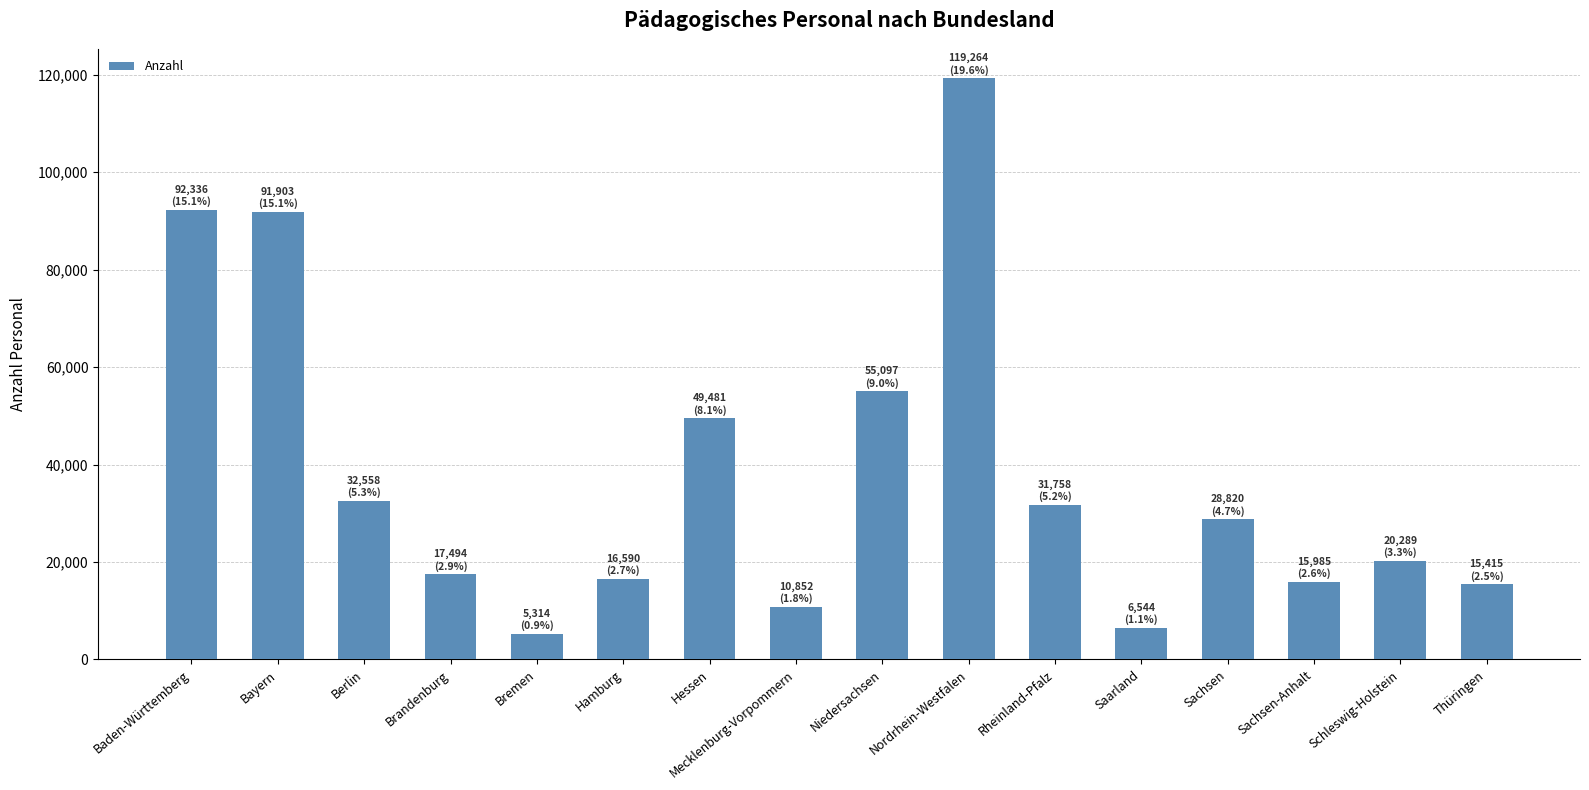

How many values are below 28820?

8